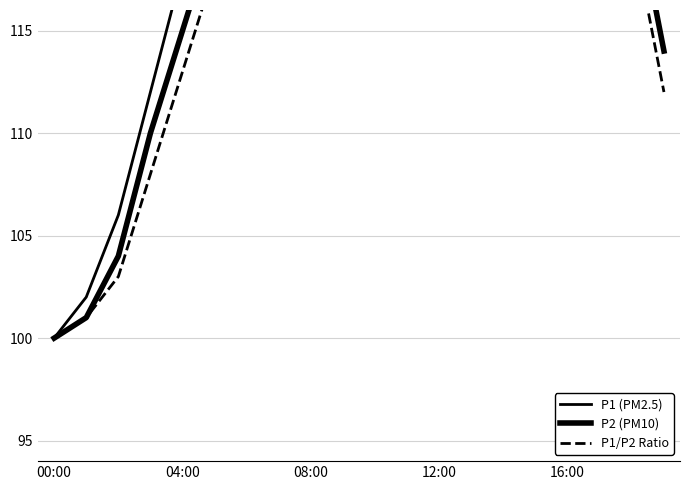

List the series in order of their peak value, highest first.

P1 (PM2.5), P2 (PM10), P1/P2 Ratio